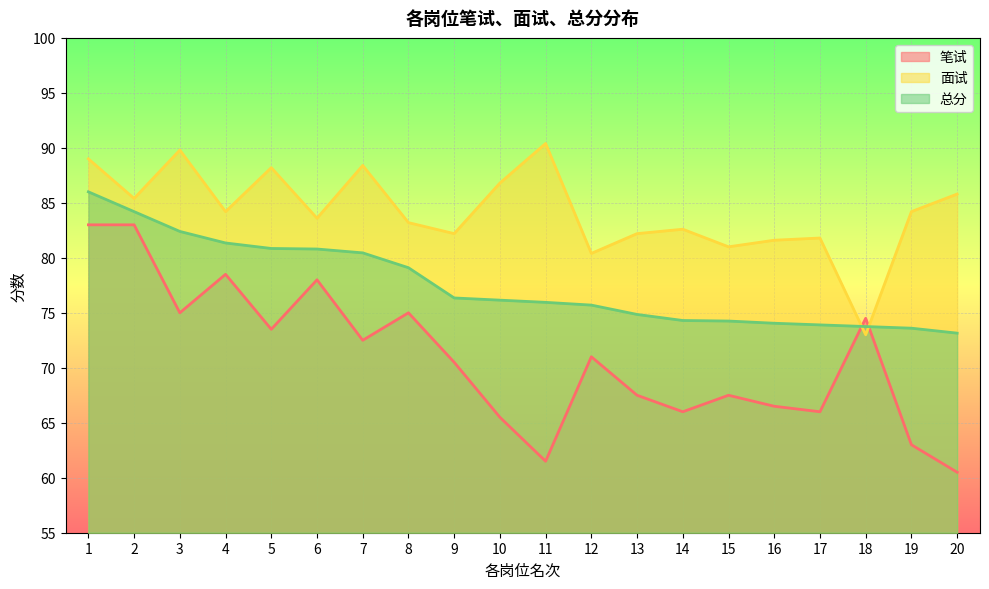

What is the sum of the 笔试 values at 1 and 9?

153.5